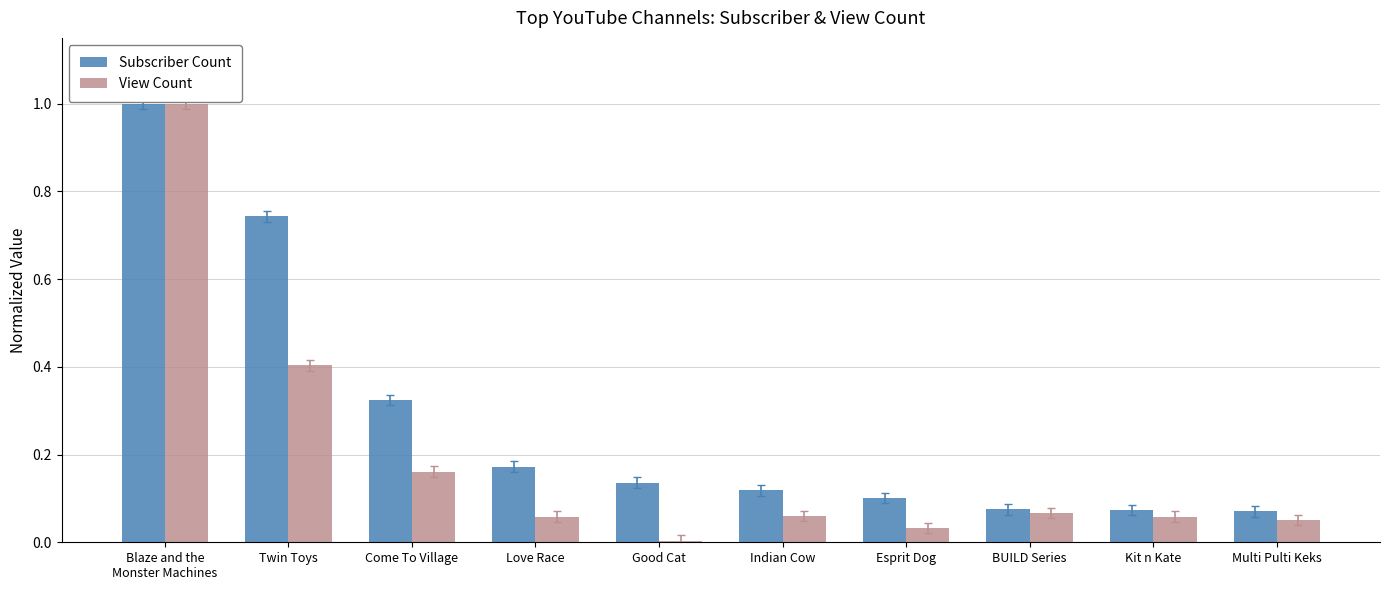

What position from the left is Love Race?

4